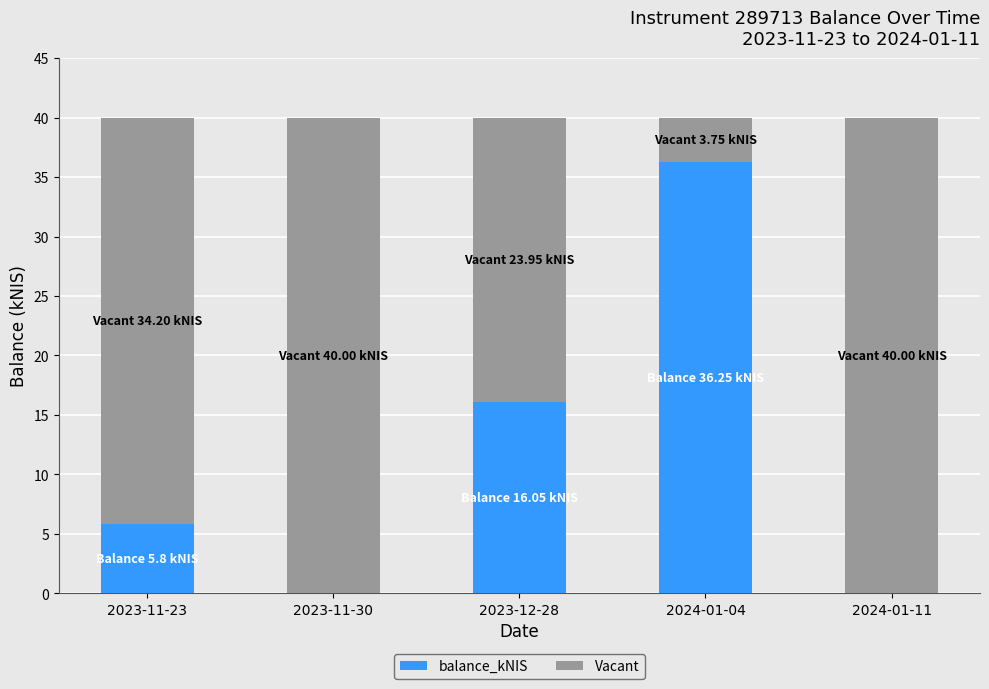

Are the bars grouped side by side (vs. stacked)?

No